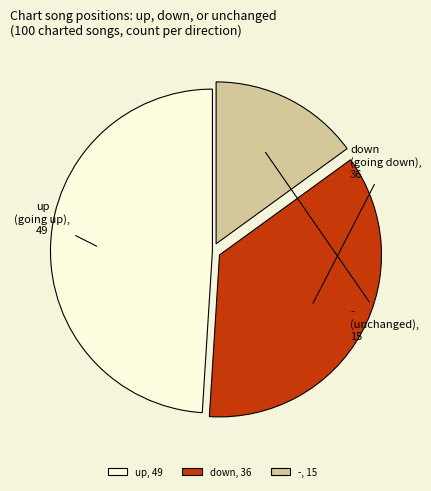

Does -, 15 represent more than half of the total?

No